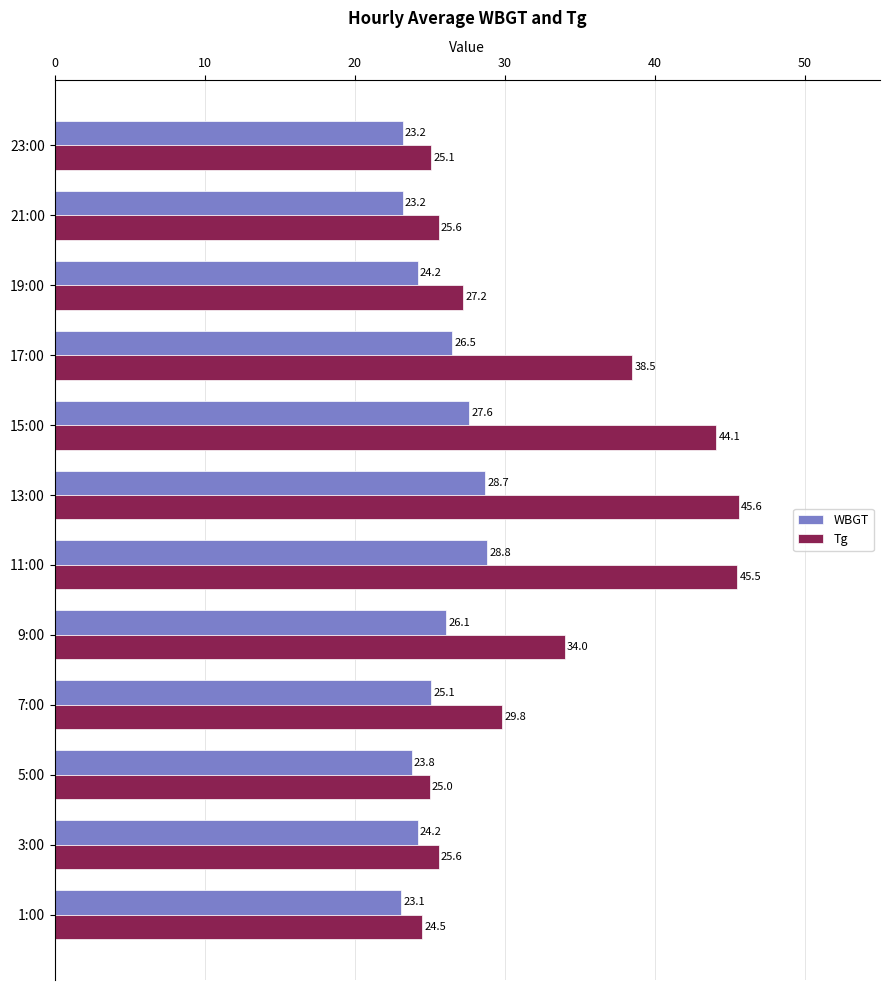

Which series has the widest spread of values?

Tg